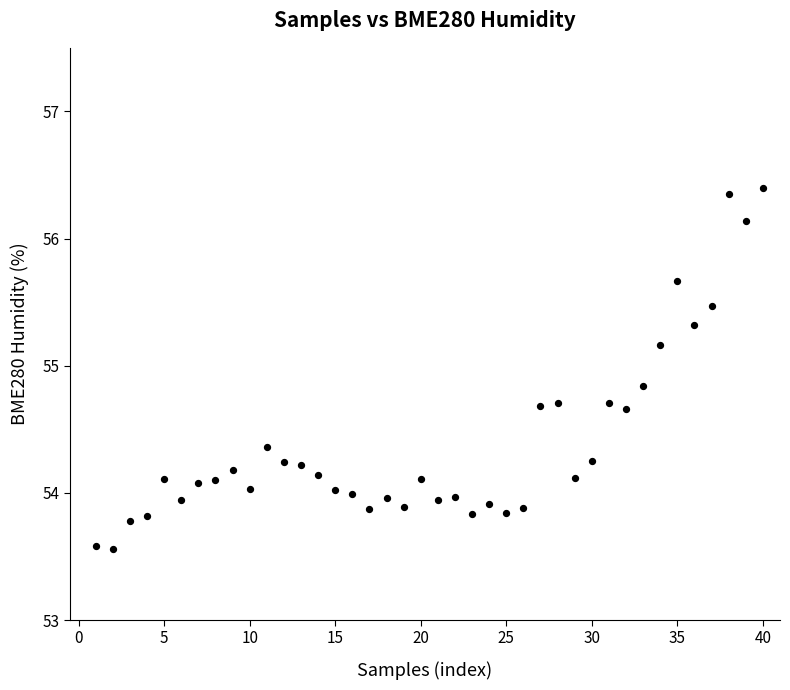

What is the range of Y values (max minus min)?

2.8